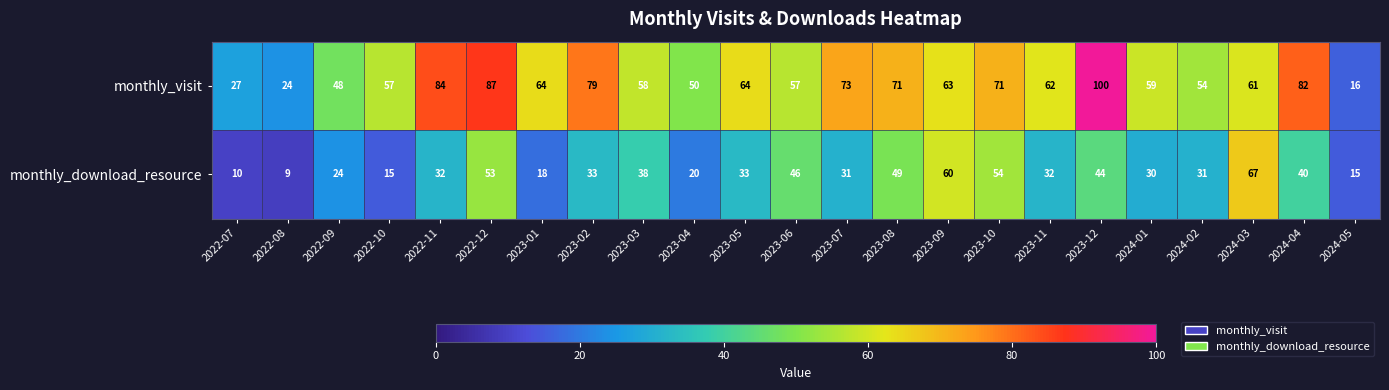

Between 2022-07 and 2022-11, which series saw the biggest shift?

monthly_visit